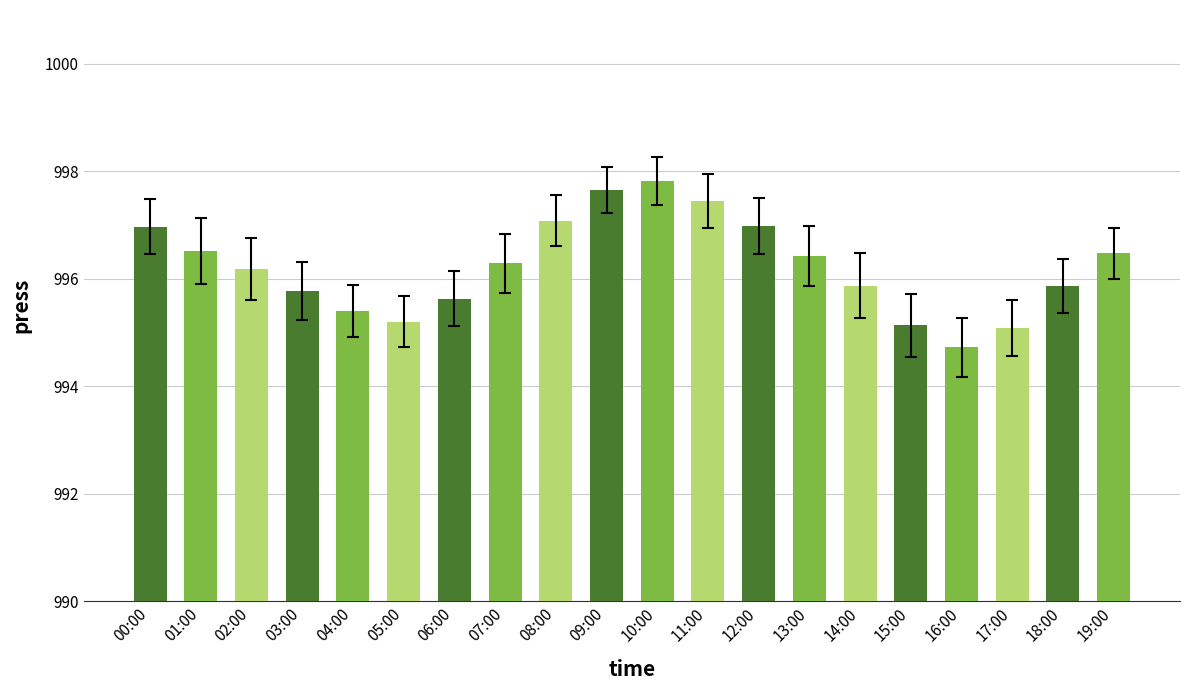

At which label does the data first exceed 996?

00:00